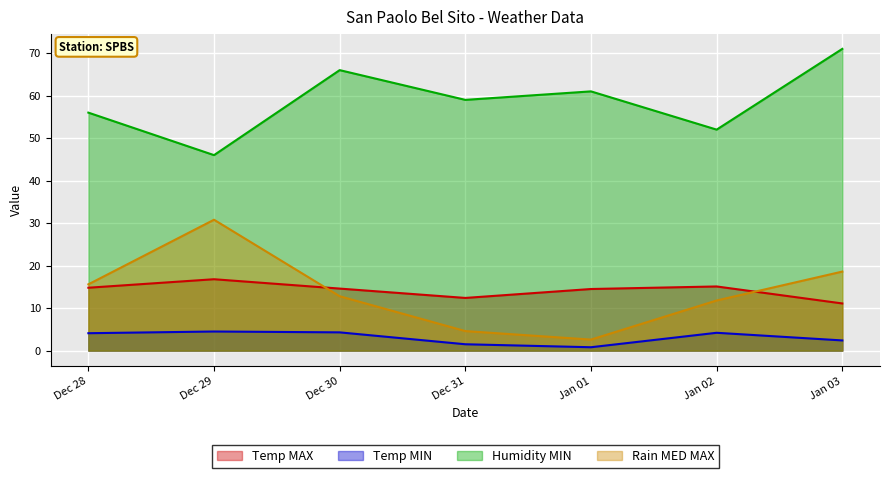

True or false: Temp MIN has a value of 2.4 at Jan 03.

True